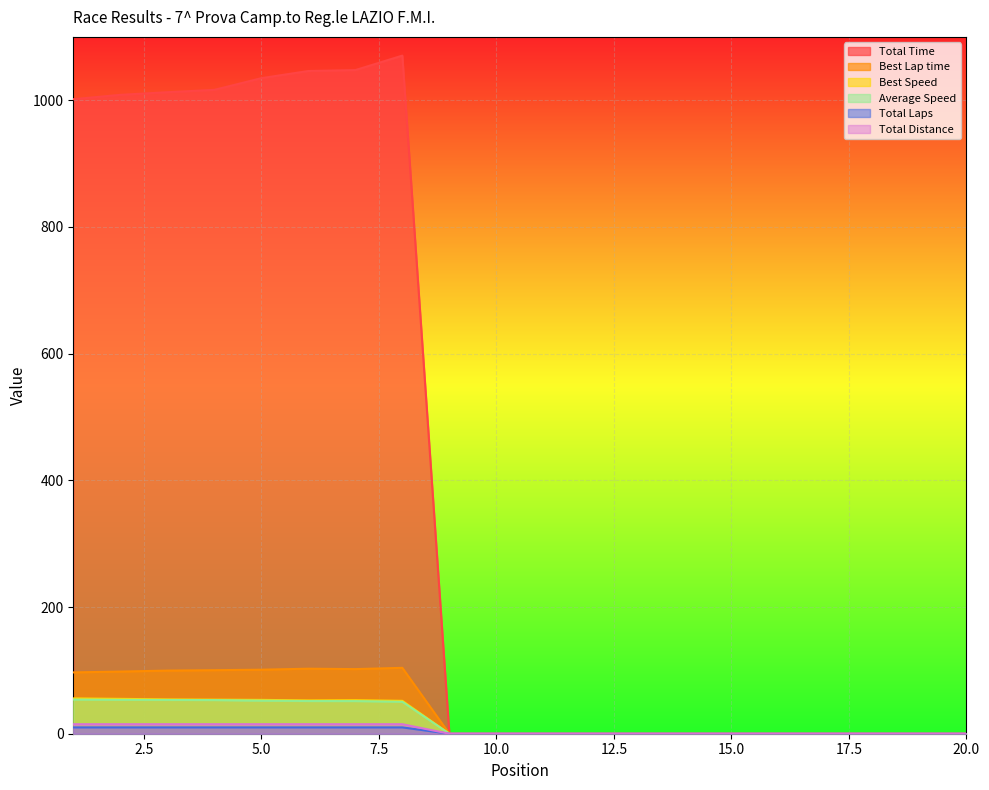

Reading left to right, transcribe all the data shown in this chart.

Total Time: 1001.6	1008.5	1012.7	1016.4	1034.8	1046.1	1047.6	1070.4	0.0	0.0	0.0	0.0	0.0	0.0	0.0	0.0	0.0	0.0	0.0	0.0
Best Lap time: 96.8	98.1	99.6	100.3	101.1	102.6	102.0	104.0	0.0	0.0	0.0	0.0	0.0	0.0	0.0	0.0	0.0	0.0	0.0	0.0
Best Speed: 55.8	55.0	54.2	53.8	53.4	52.6	52.9	51.9	0.0	0.0	0.0	0.0	0.0	0.0	0.0	0.0	0.0	0.0	0.0	0.0
Average Speed: 53.9	53.5	53.3	53.1	52.2	51.6	51.5	50.4	0.0	0.0	0.0	0.0	0.0	0.0	0.0	0.0	0.0	0.0	0.0	0.0
Total Laps: 10.0	10.0	10.0	10.0	10.0	10.0	10.0	10.0	0.0	0.0	0.0	0.0	0.0	0.0	0.0	0.0	0.0	0.0	0.0	0.0
Total Distance: 15.0	15.0	15.0	15.0	15.0	15.0	15.0	15.0	0.0	0.0	0.0	0.0	0.0	0.0	0.0	0.0	0.0	0.0	0.0	0.0